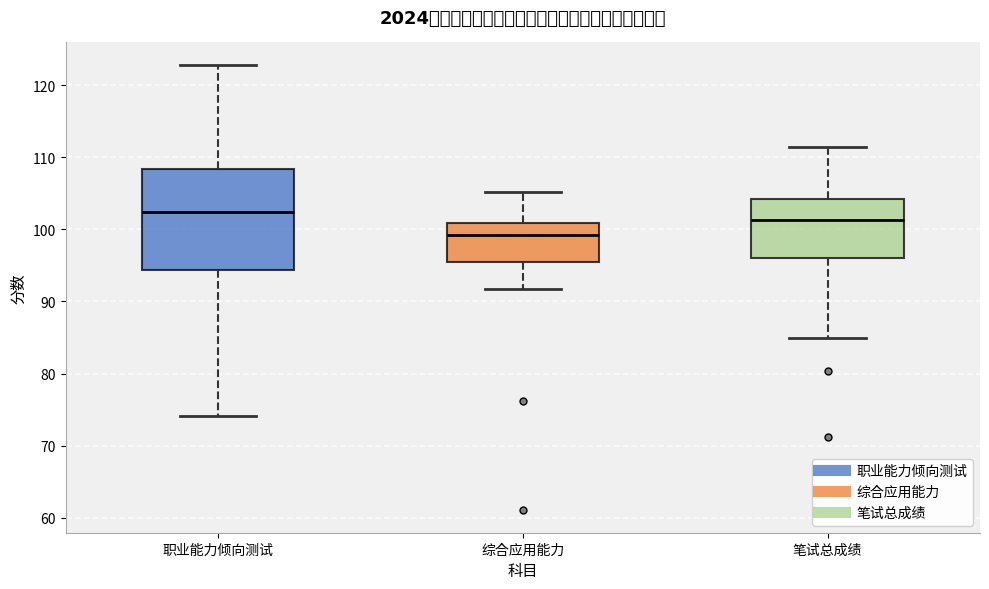

Which box is the tallest, from its lower edge to its upper edge?

职业能力倾向测试